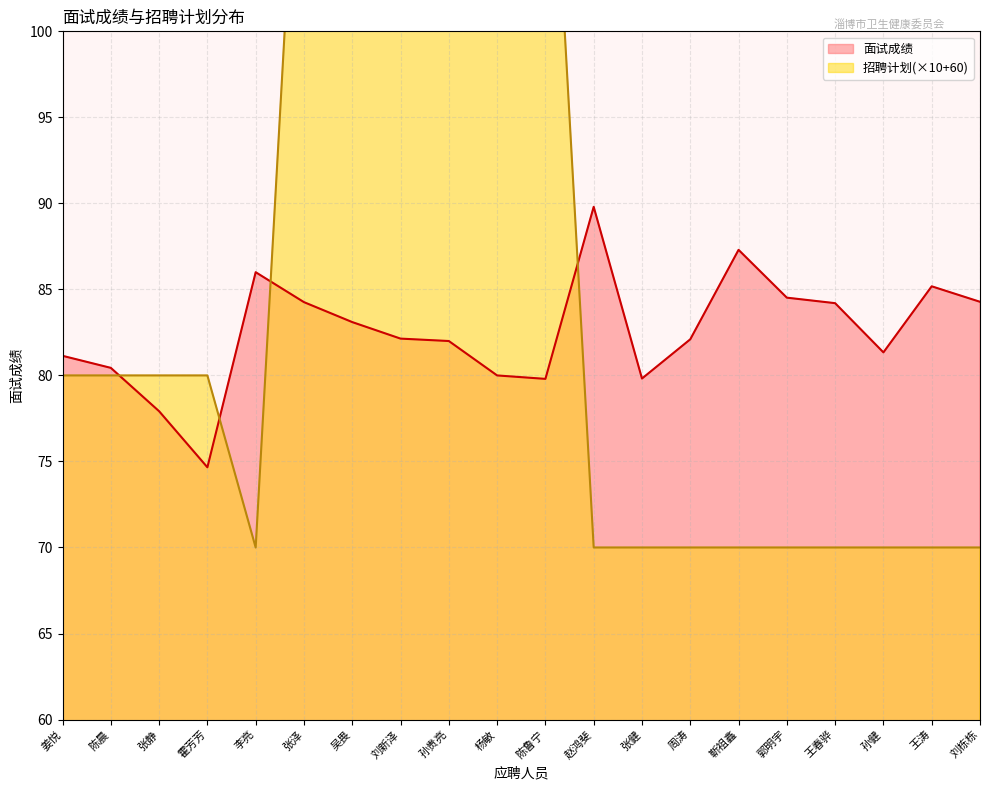

Which has a higher value, 王春骅 or 张静?

王春骅